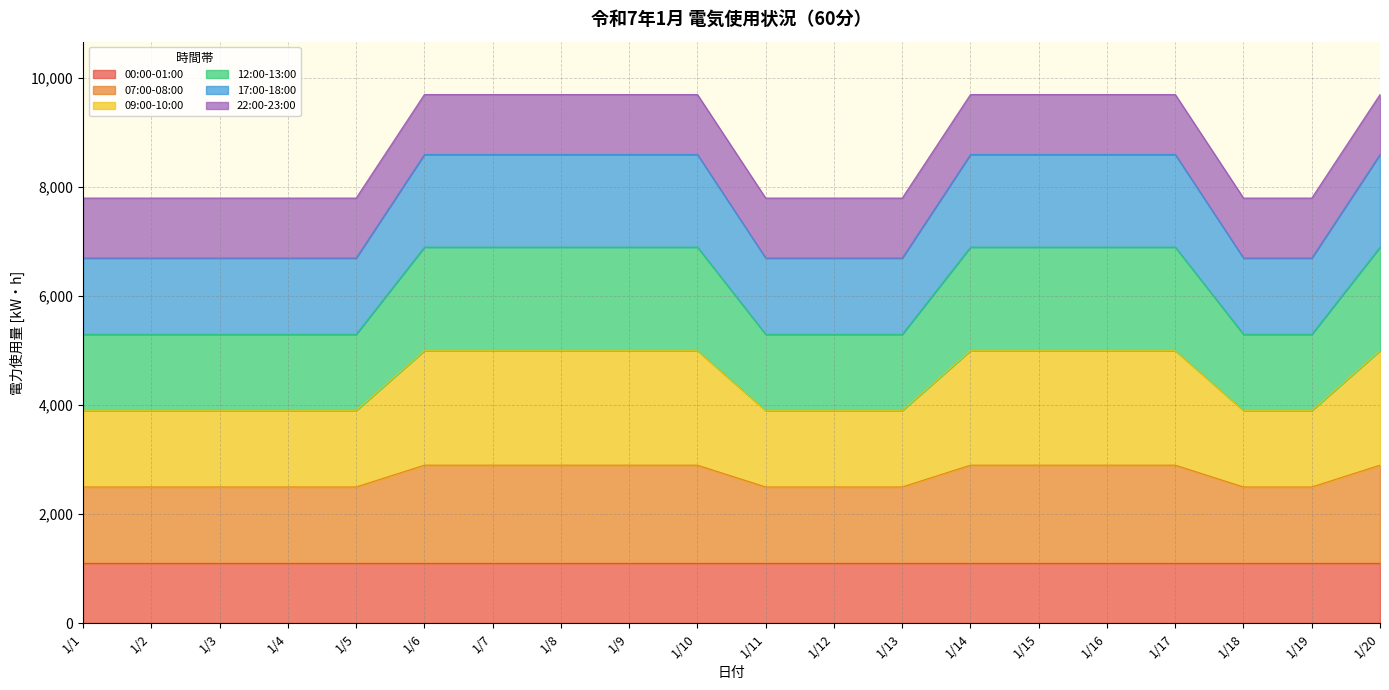

Does the chart display data point markers on the line(s)?

No